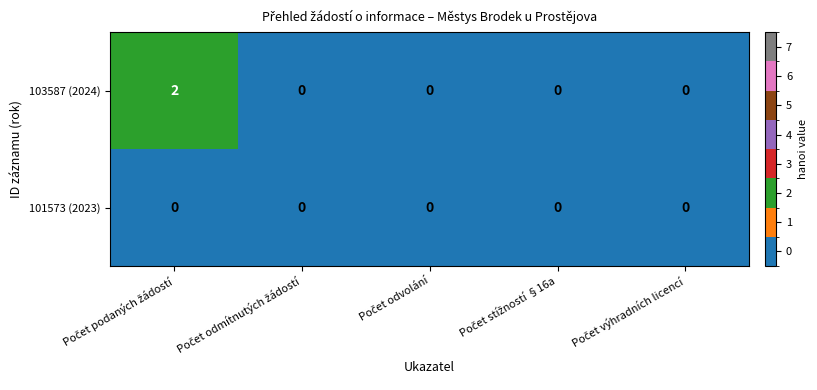

How many 103587 (2024) values are between 0 and 1?

4